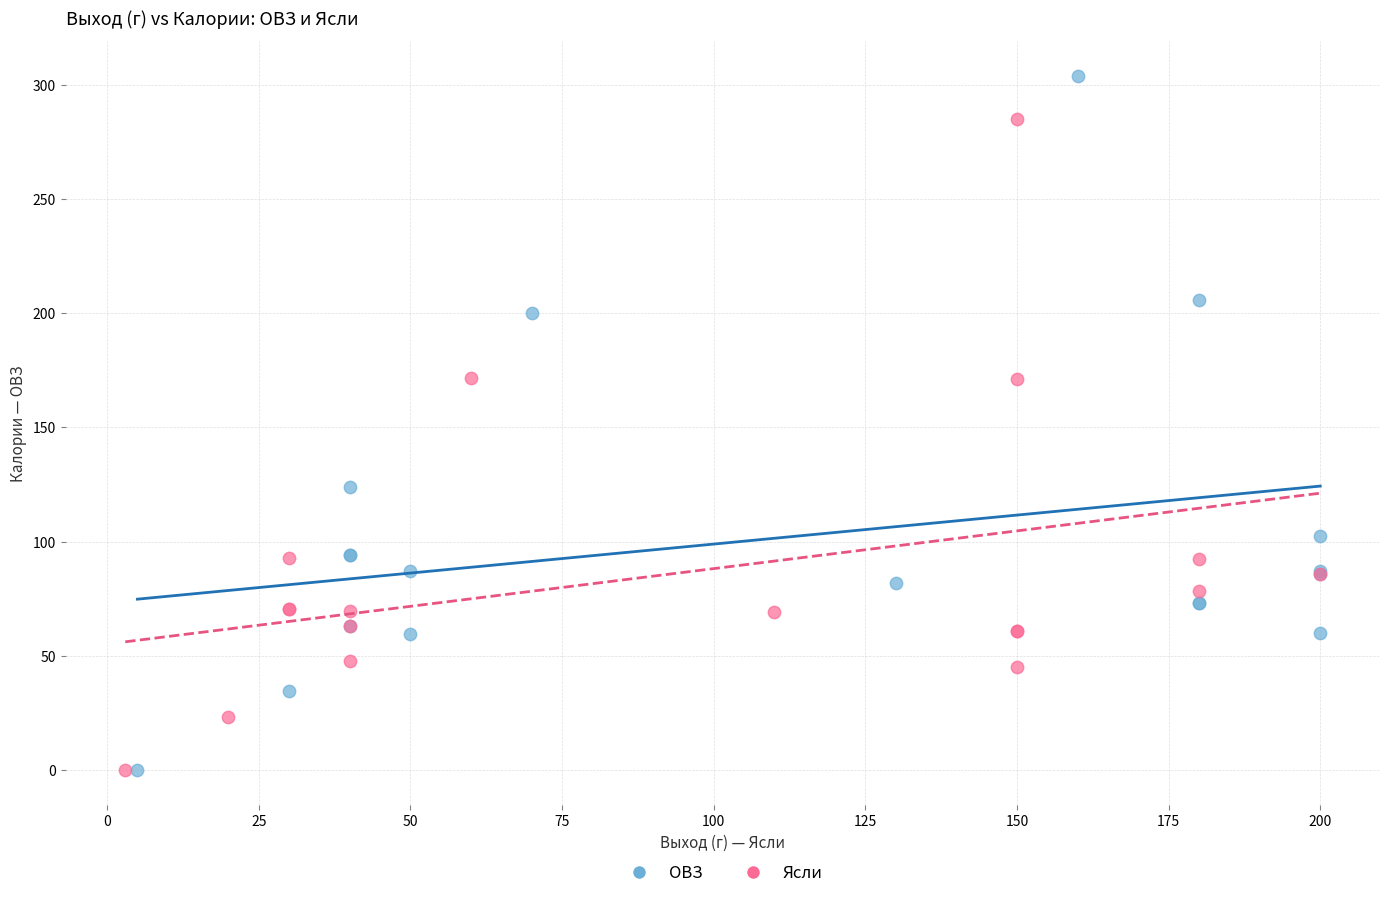

Which series reaches the maximum Y coordinate?

ОВЗ